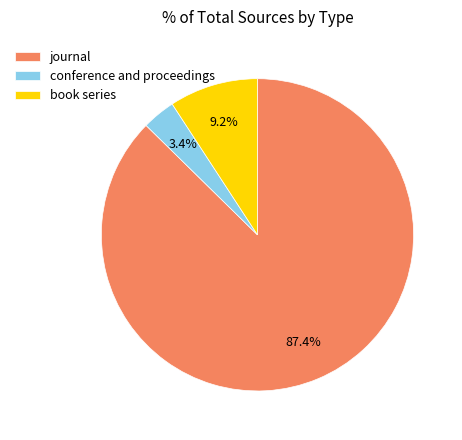

Which category has the biggest portion of the pie?

journal